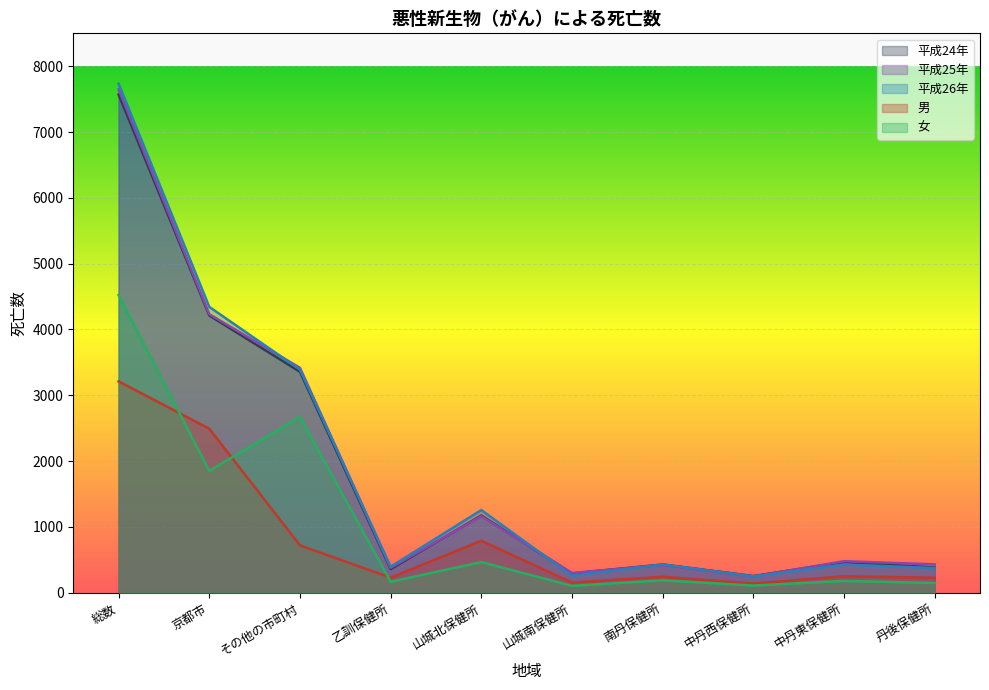

What is the minimum value for 平成26年?

248